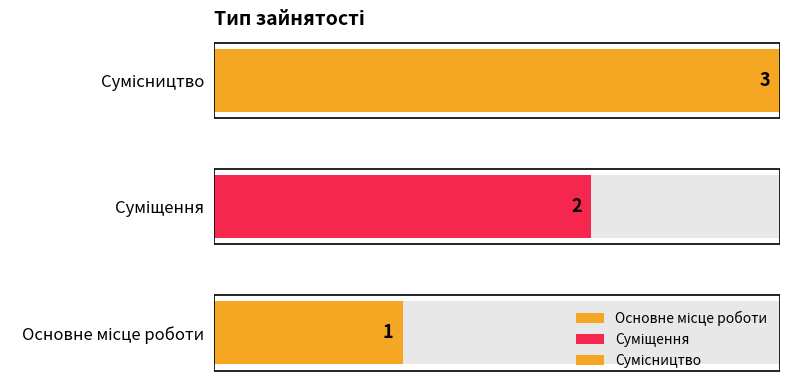

Reading left to right, list all the values displayed in this chart.

1	2	3